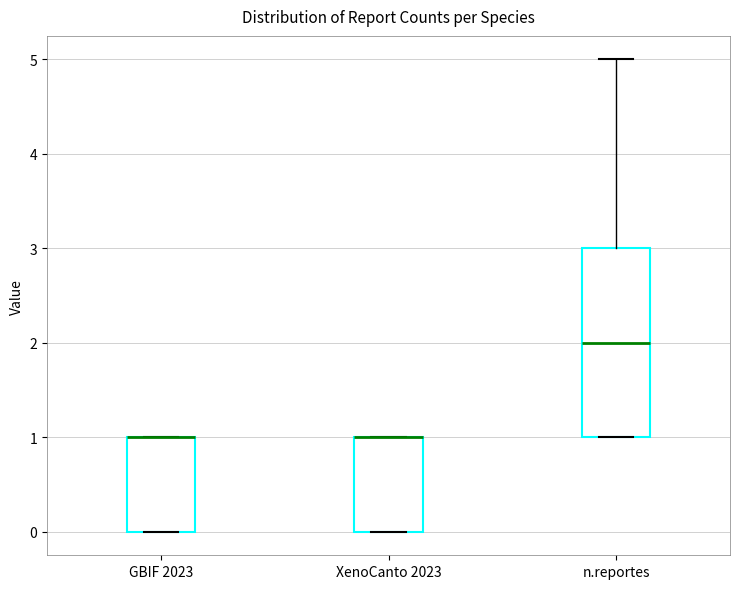

Reading left to right, transcribe this box plot: for each box, give where its median line is, the range the box spans, and where its two whiskers end, as read against the y-axis. The values are not printed on the chart, so give them approximately, as read against the axis.

GBIF 2023: median 1 (drawn on the box's upper edge), box 0 to 1, whiskers 0 to 1
XenoCanto 2023: median 1 (drawn on the box's upper edge), box 0 to 1, whiskers 0 to 1
n.reportes: median 2, box 1 to 3, whiskers 1 to 5